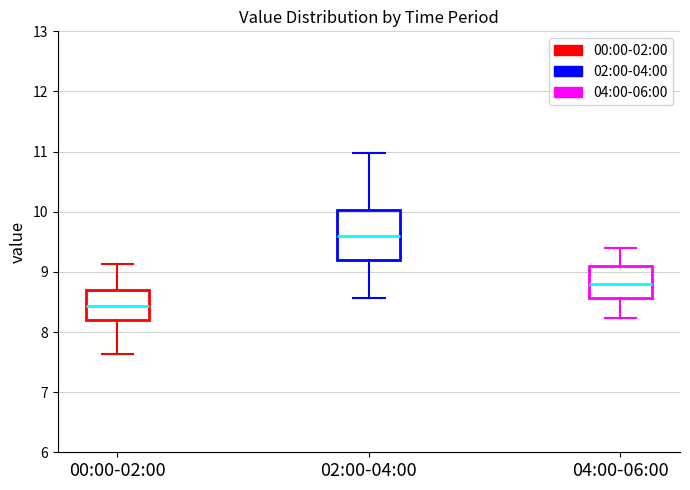

Where does the median line of the box for 04:00-06:00 sit on the y-axis? The values are not printed on the chart, so give them approximately, as read against the axis.

8.8